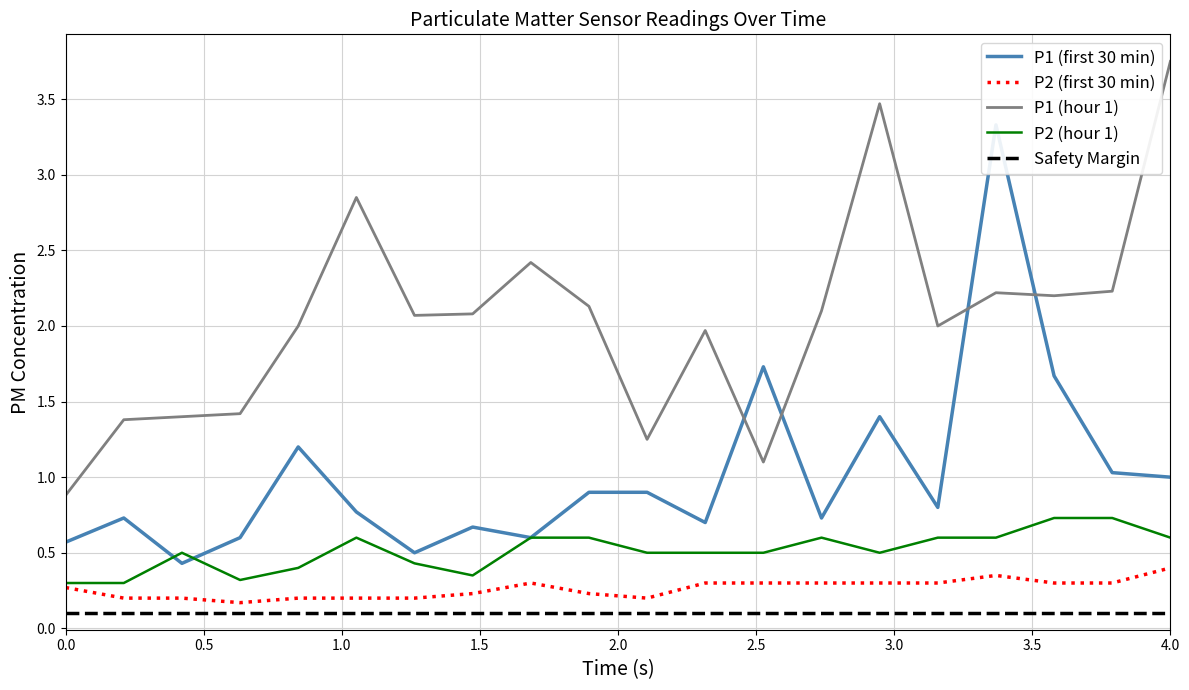

The value of P1 at 06:00 is 1.7. True or false?

True